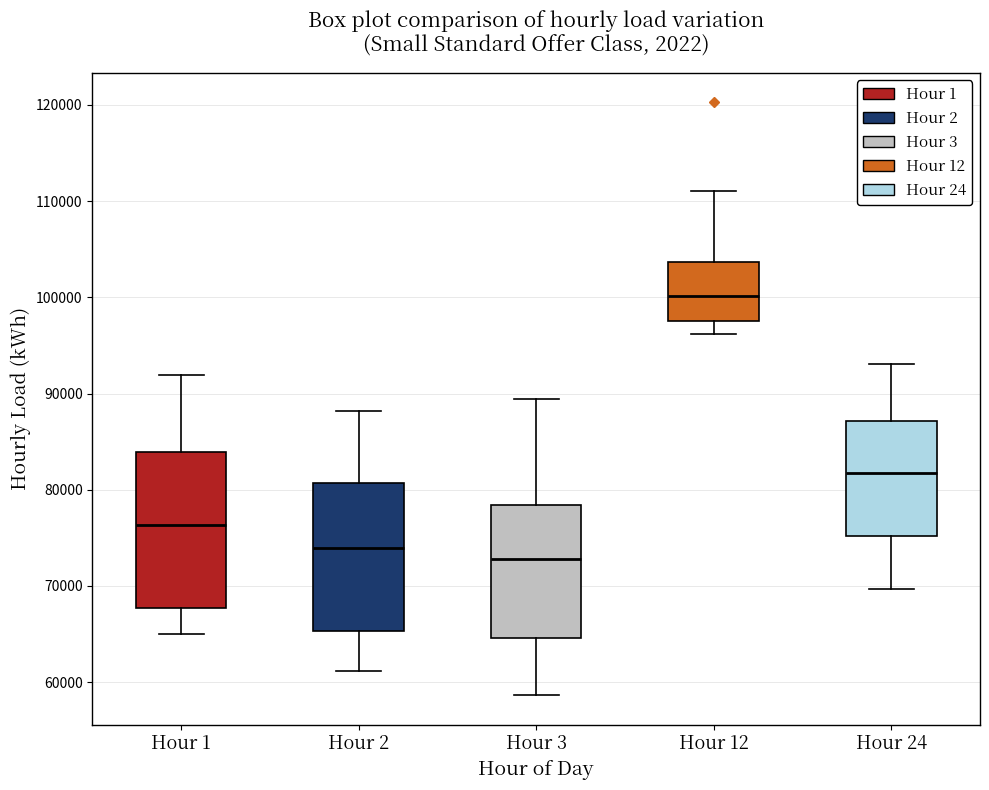

Reading left to right, transcribe this box plot: for each box, give where its median line is, the range the box spans, and where its two whiskers end, as read against the y-axis. The values are not printed on the chart, so give them approximately, as read against the axis.

Hour 1: median 76000, box 68000 to 84000, whiskers 65000 to 92000
Hour 2: median 74000, box 65000 to 81000, whiskers 61000 to 88000
Hour 3: median 73000, box 65000 to 78000, whiskers 59000 to 89000
Hour 12: median 100000, box 98000 to 104000, whiskers 96000 to 111000
Hour 24: median 82000, box 75000 to 87000, whiskers 70000 to 93000